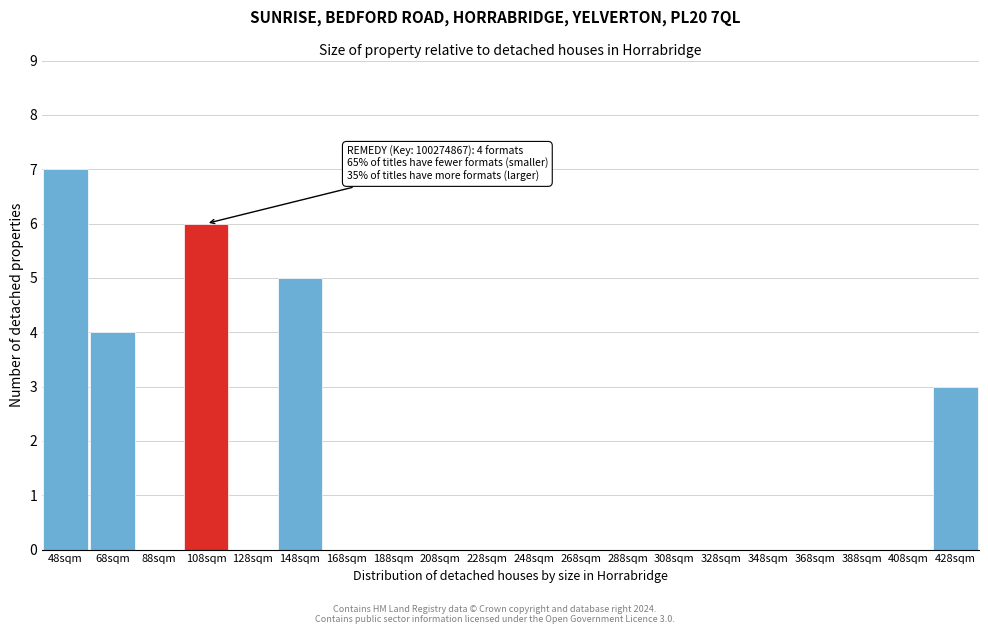

Reading right to left, list all the values displayed in this chart.

428sqm=3	148sqm=5	108sqm=6	68sqm=4	48sqm=7